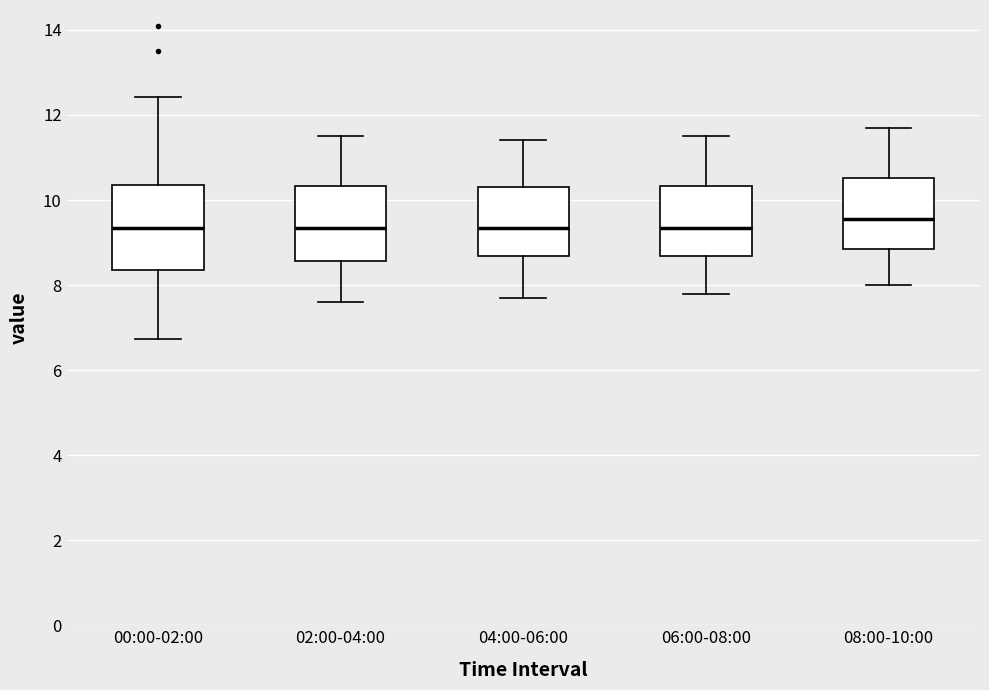

Where is the upper edge of the box for 00:00-02:00 on the y-axis? The values are not printed on the chart, so give them approximately, as read against the axis.

10.4